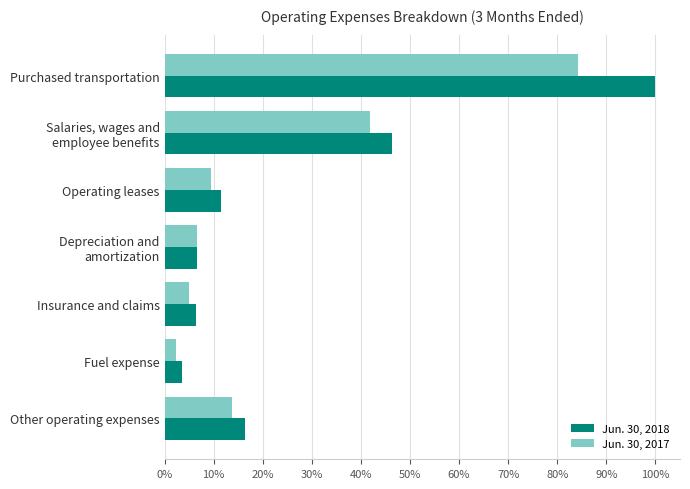

What are all the series names shown in the legend?

Jun. 30, 2018, Jun. 30, 2017